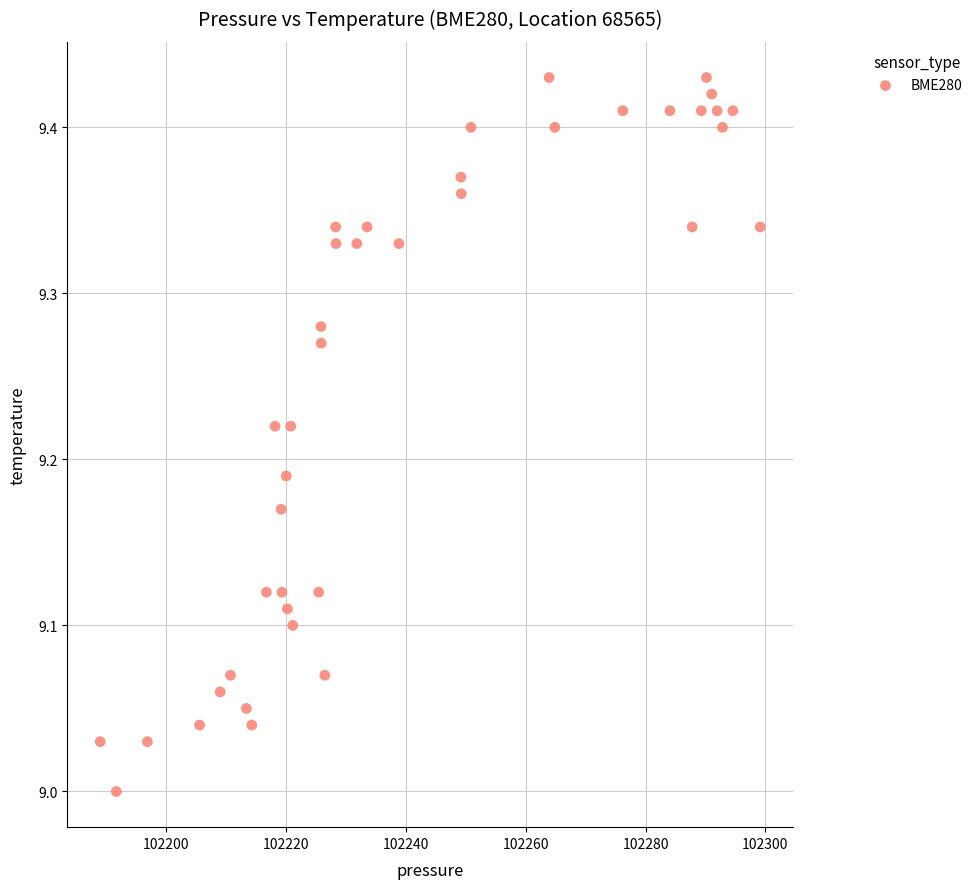

What is the range of X values (max minus min)?

110.2